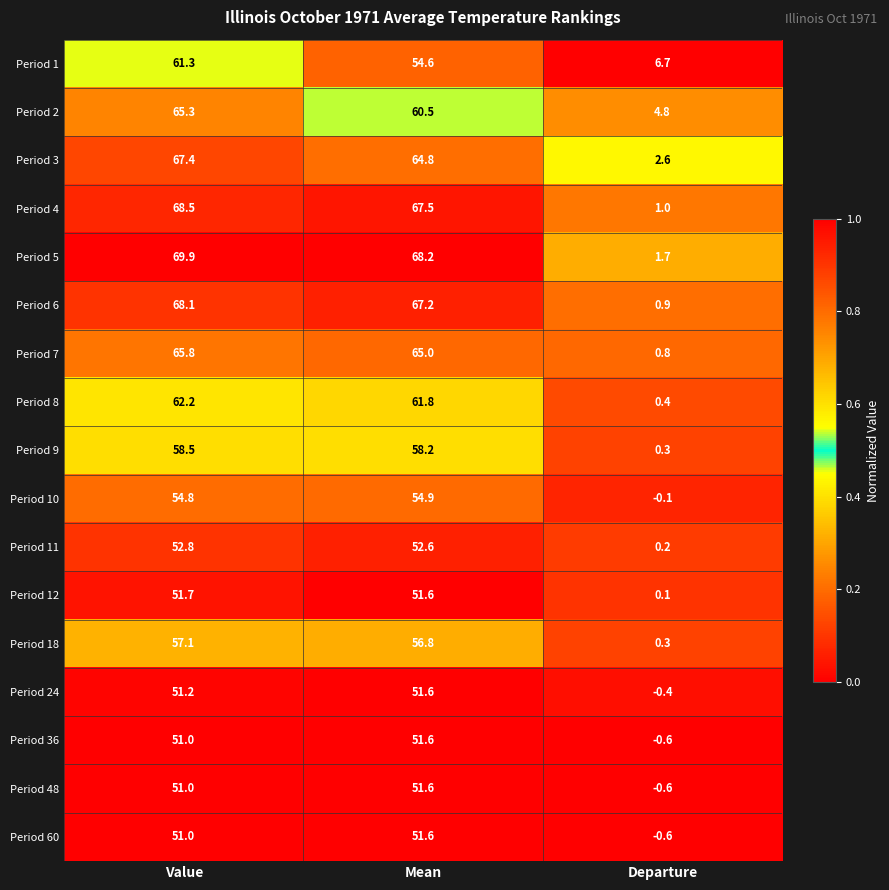

Which category has the highest value in the Period 36 series?

Mean